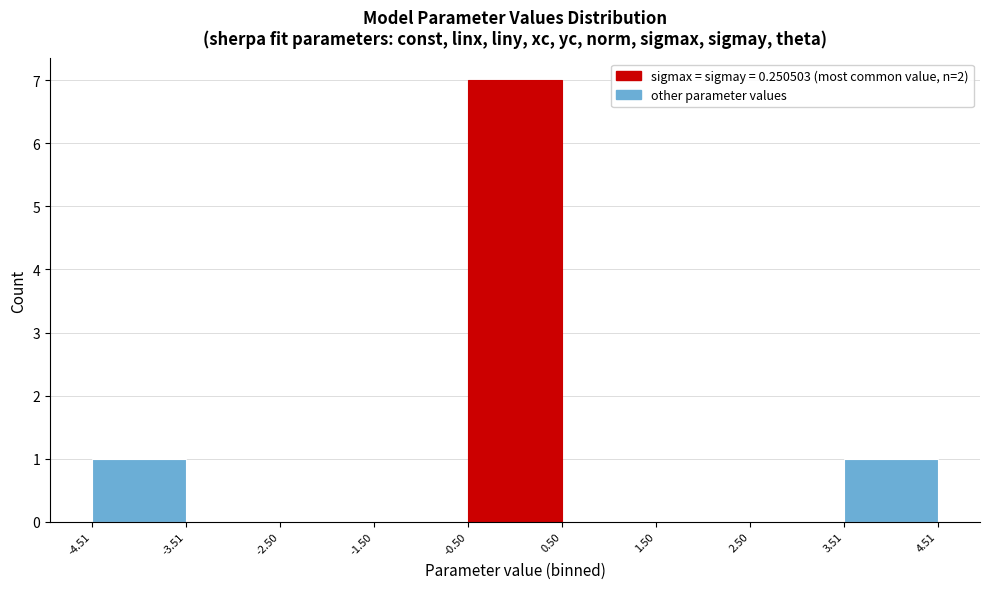

Which range on the x-axis has the tallest bar?

-0.50 to 0.50